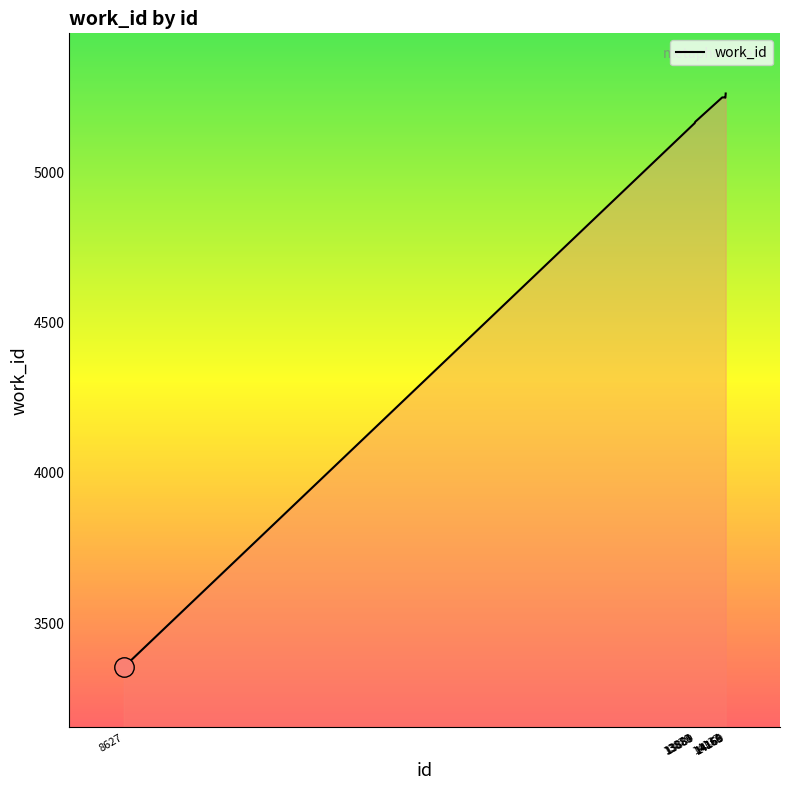

What is the sum of all values?

50259